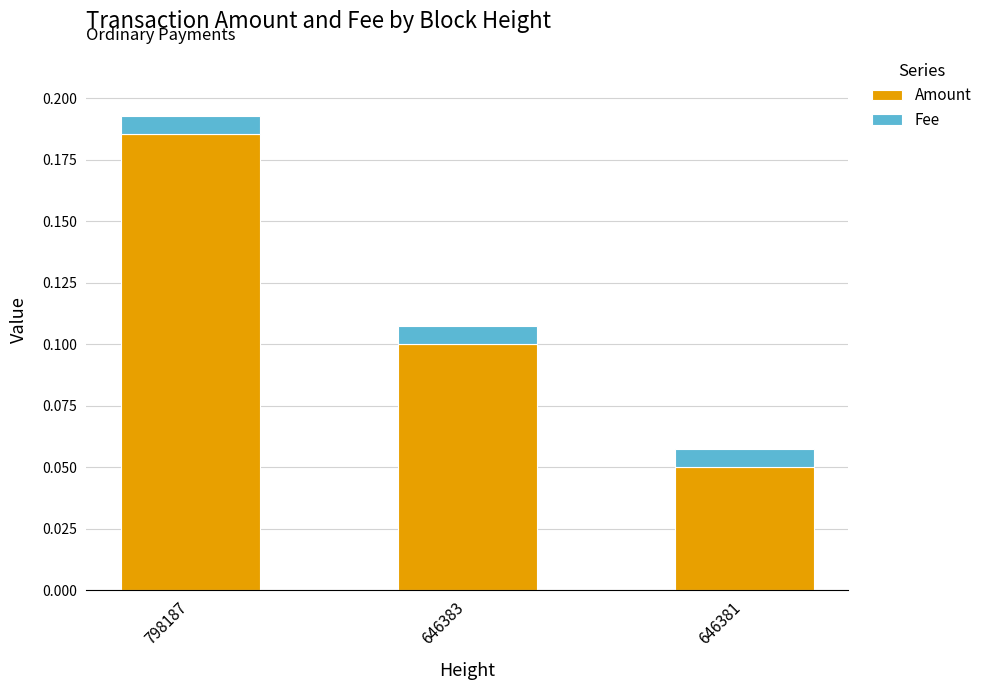

At which category is the sum across all series the highest?

798187